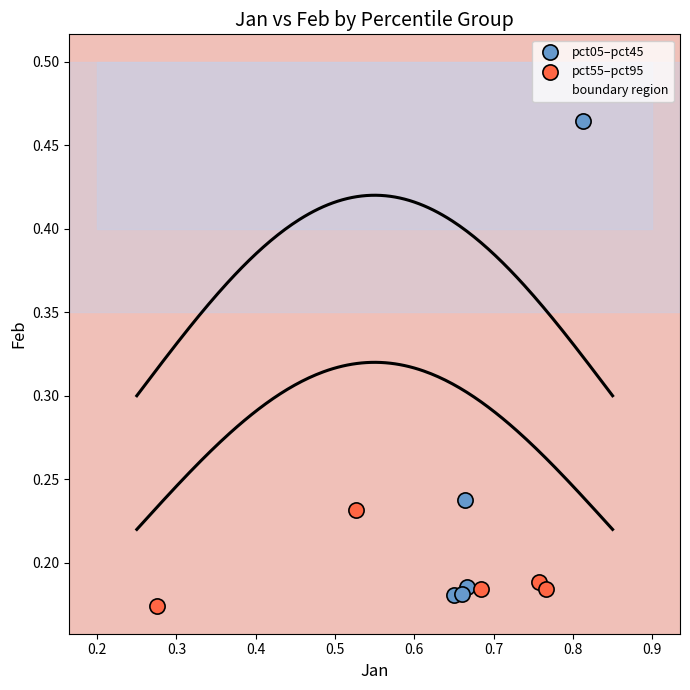

Which series reaches the maximum Y coordinate?

pct05–pct45